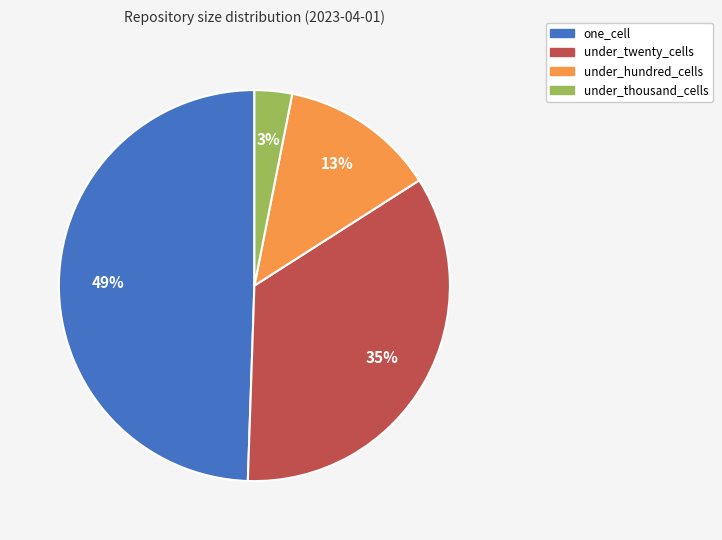

How many segments does this pie chart have?

4